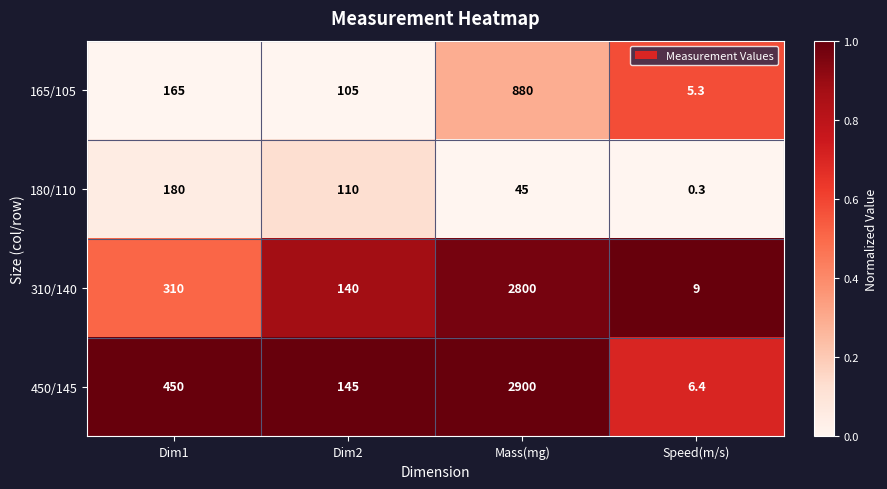

What value does the 180/110 series have at Dim1?

180.0